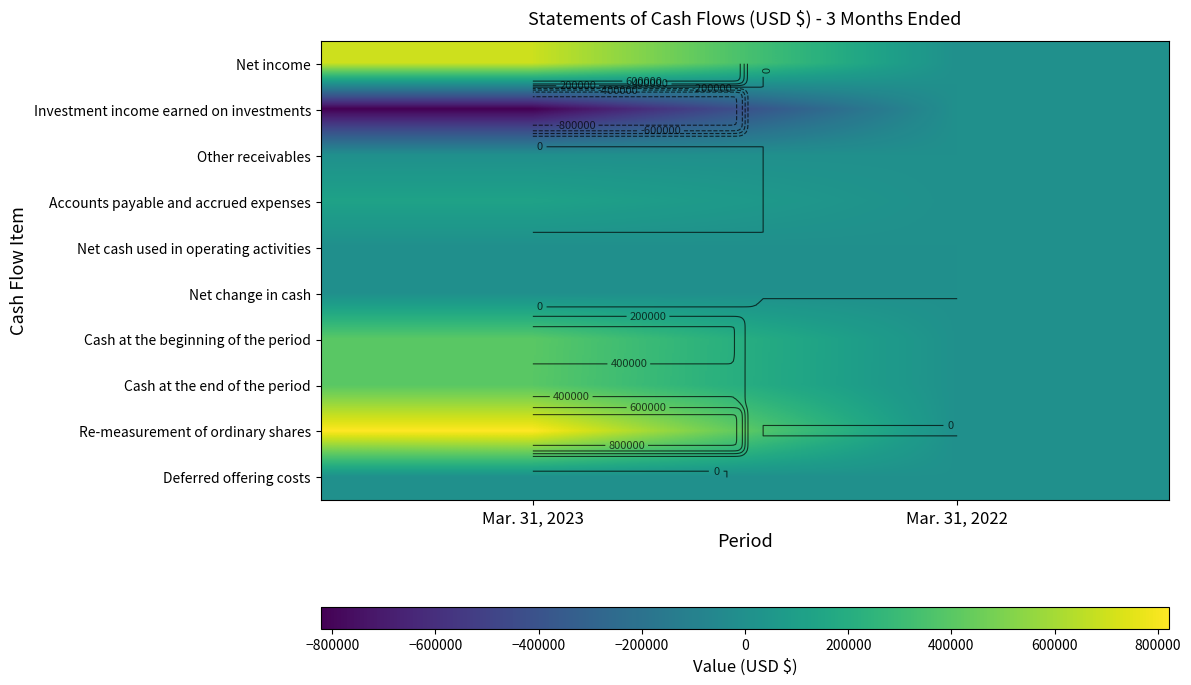

What is the maximum value shown in the chart?

822317